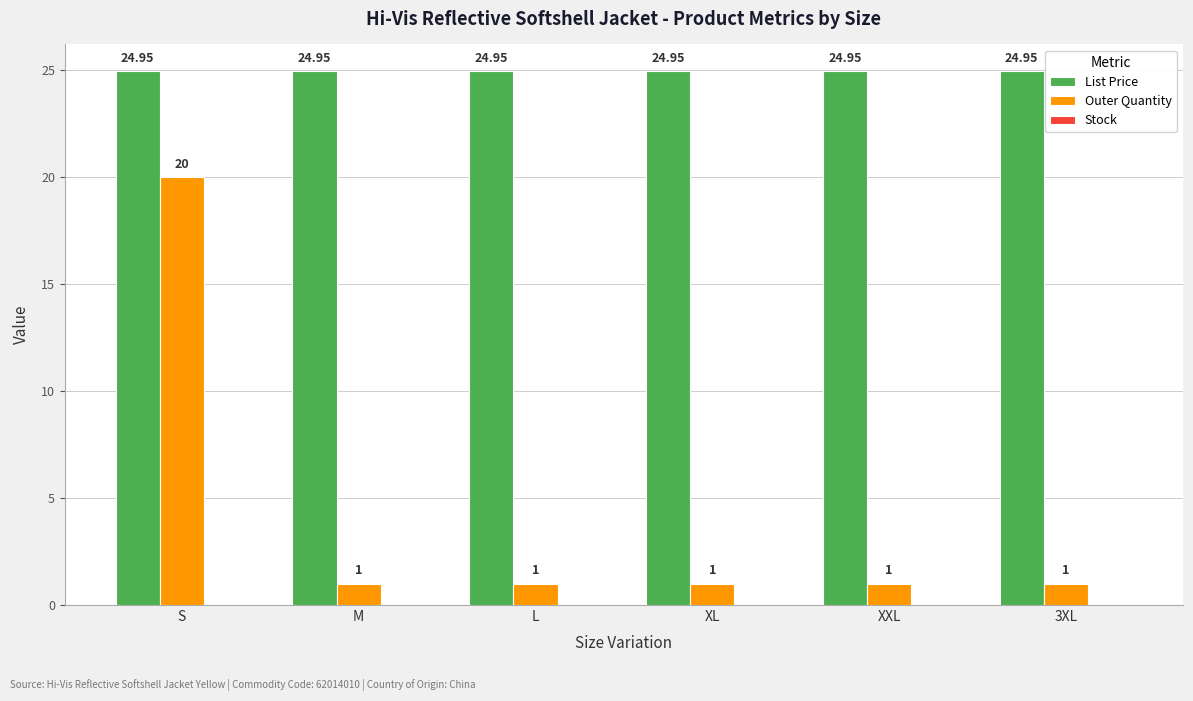

Which series has the widest spread of values?

Outer Quantity